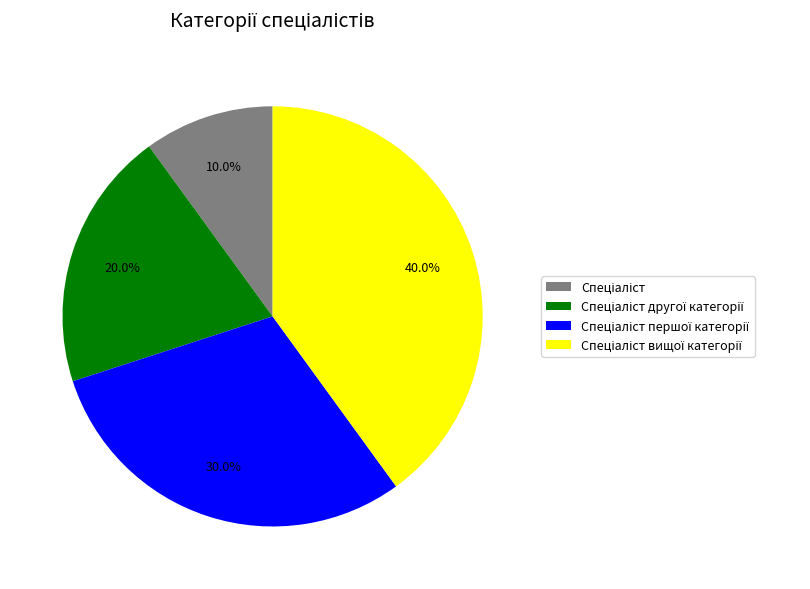

Does any single category account for the majority?

No